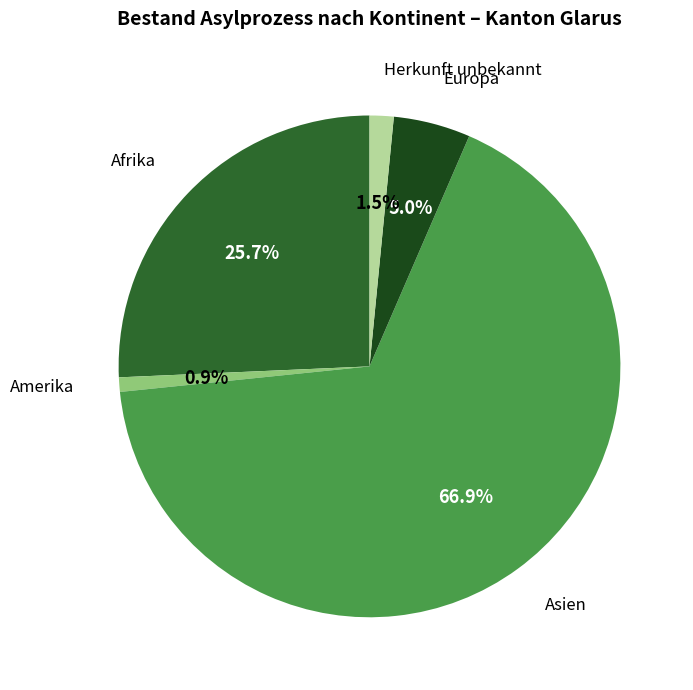

Is there any slice that represents more than half of the pie?

Yes